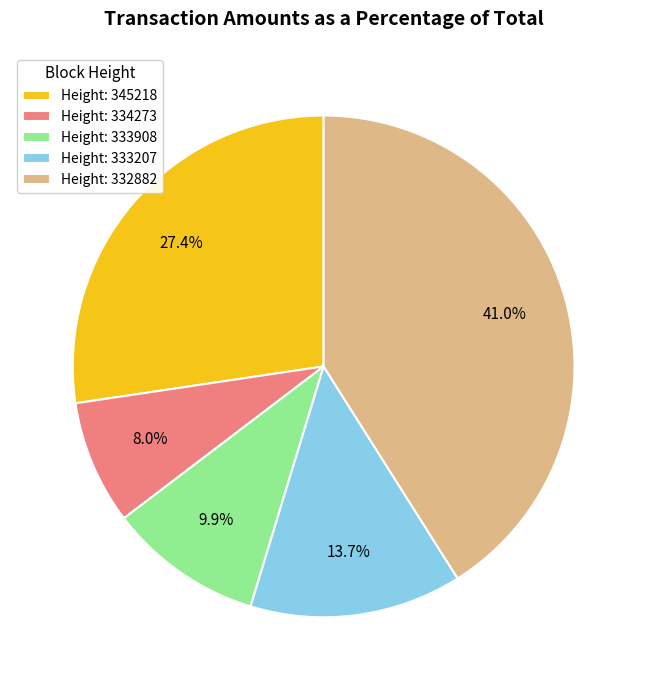

Does any single category account for the majority?

No